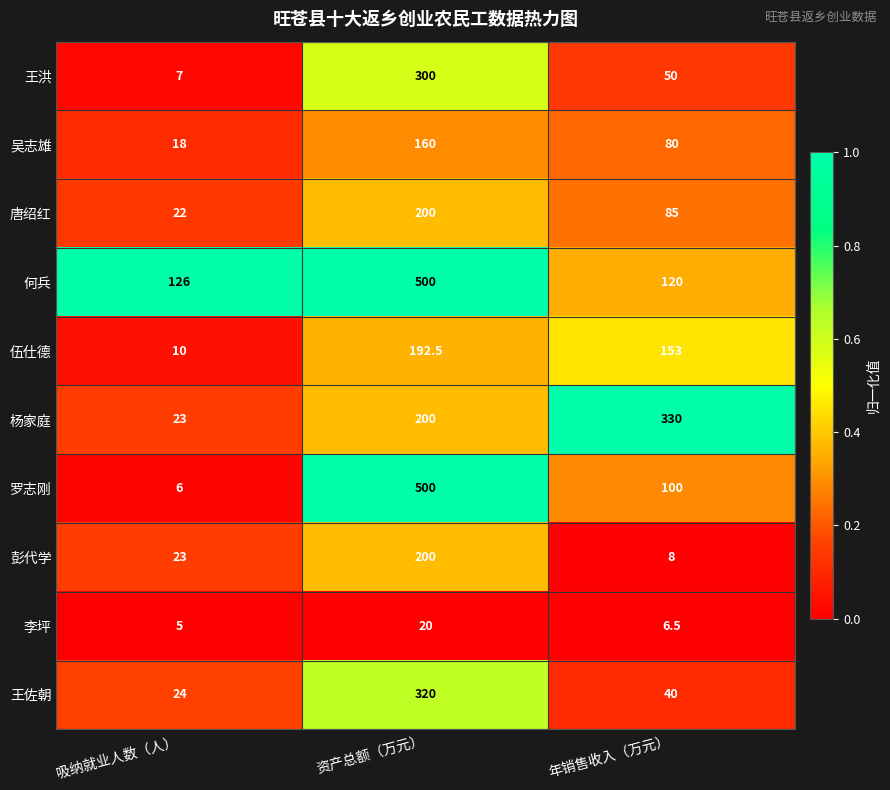

Which series changed the most between 吸纳就业人数（人） and 资产总额（万元）?

罗志刚